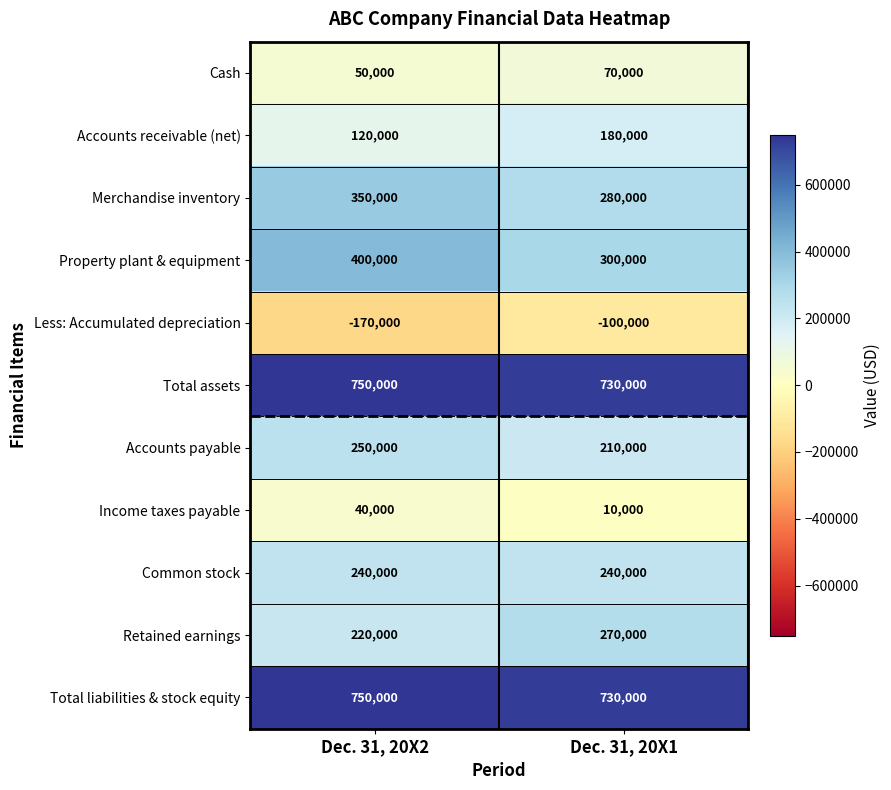

Rank the categories by Less: Accumulated depreciation value from lowest to highest.

Dec. 31, 20X2, Dec. 31, 20X1